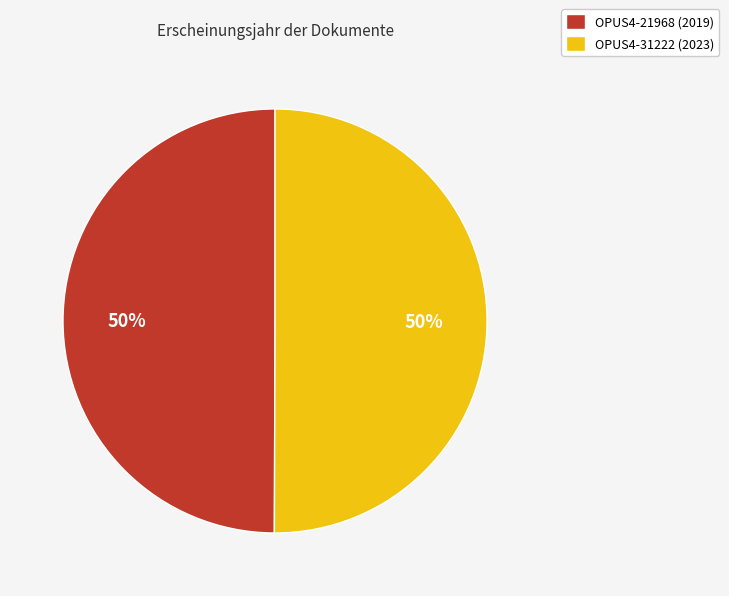

What is the ratio of the value at OPUS4-31222 (2023) to the value at OPUS4-21968 (2019)?

1.0